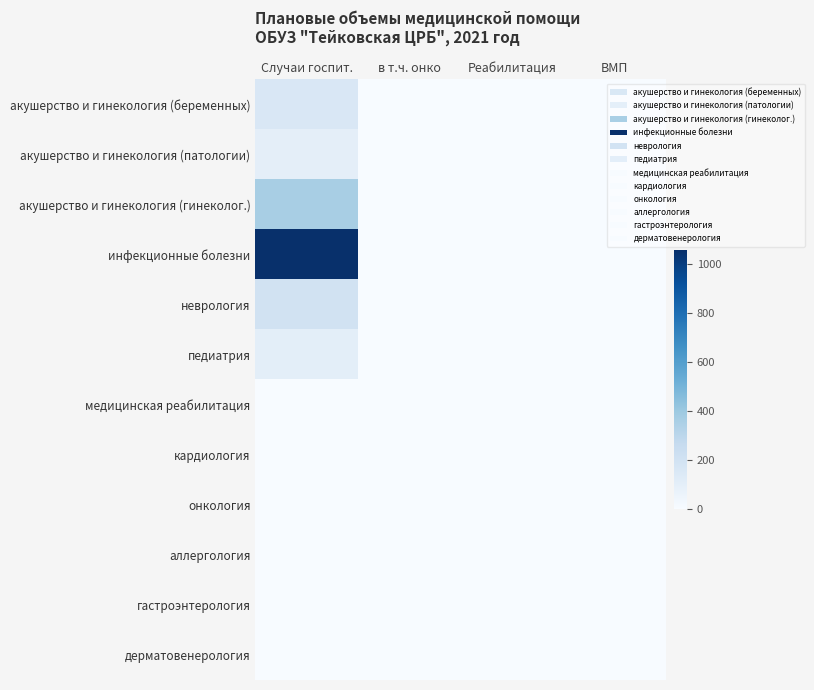

At how many categories does at least one series exceed 379?

1